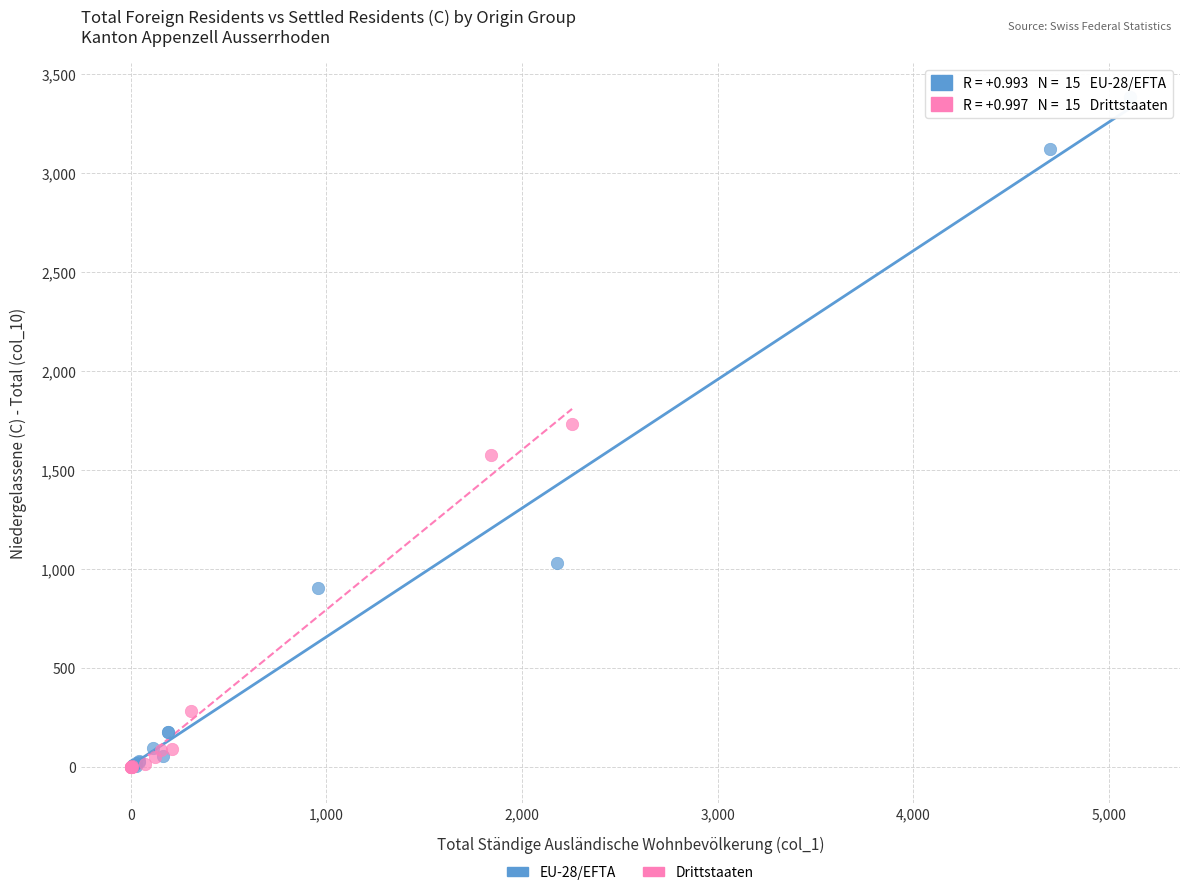

Which series contains the highest Y value?

EU-28/EFTA